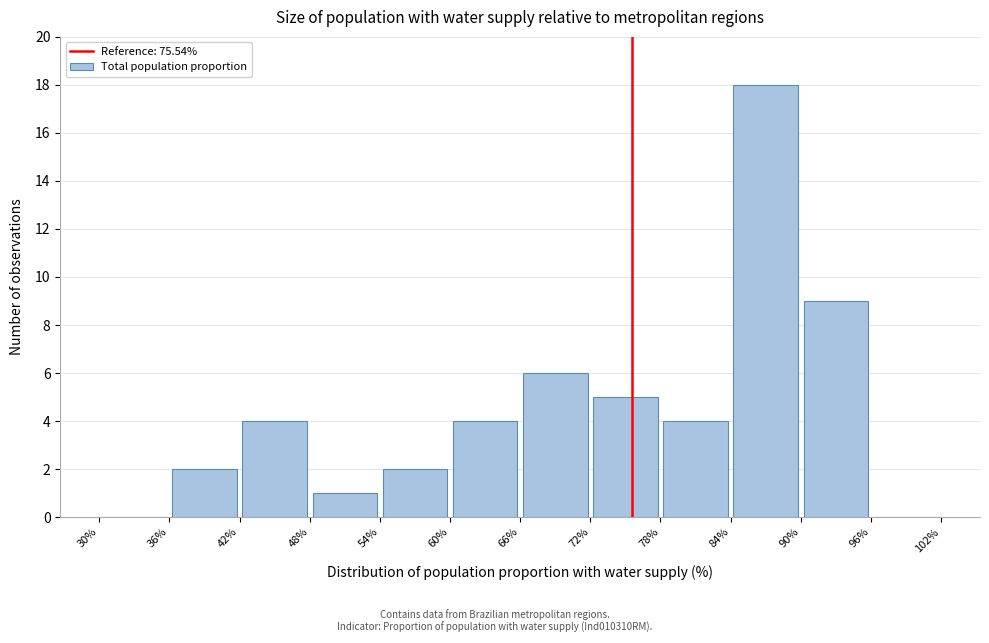

What is the height of the bar covering 78% to 84% on the x-axis? The values are not printed on the chart, so give them approximately, as read against the axis.

4